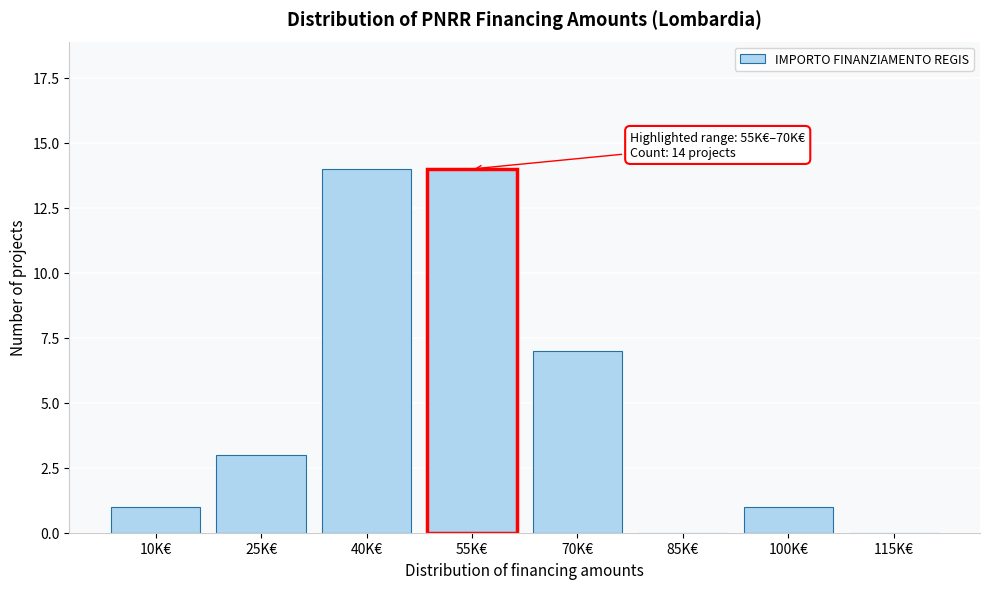

Reading left to right, what are all the values shown in this chart?

10K€=1	25K€=3	40K€=14	55K€=14	70K€=7	85K€=0	100K€=1	115K€=0